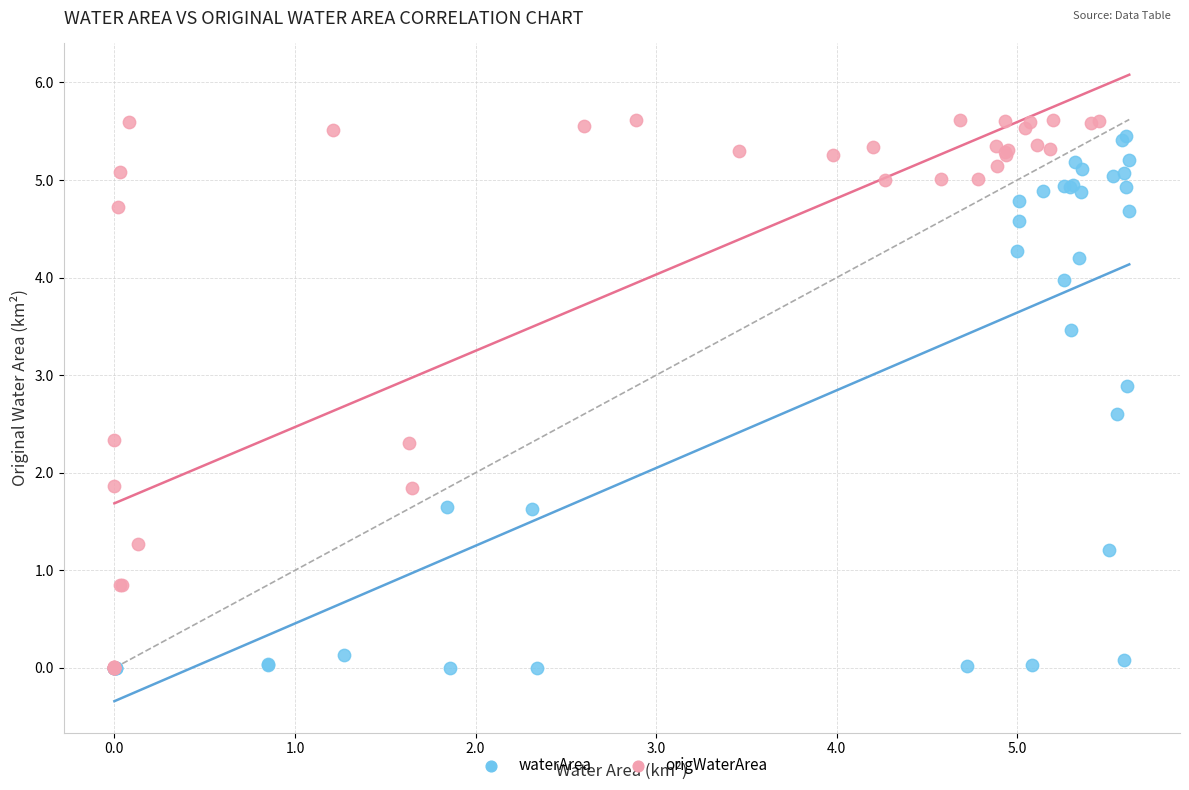

Which series reaches the maximum Y coordinate?

origWaterArea